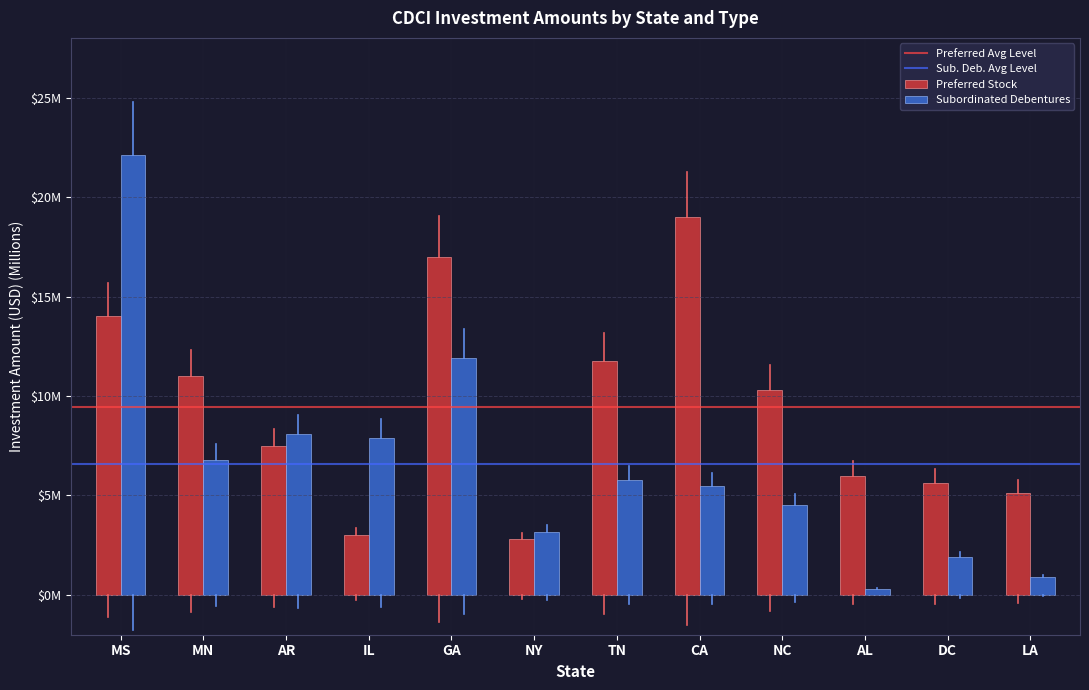

Are the bars horizontal?

No